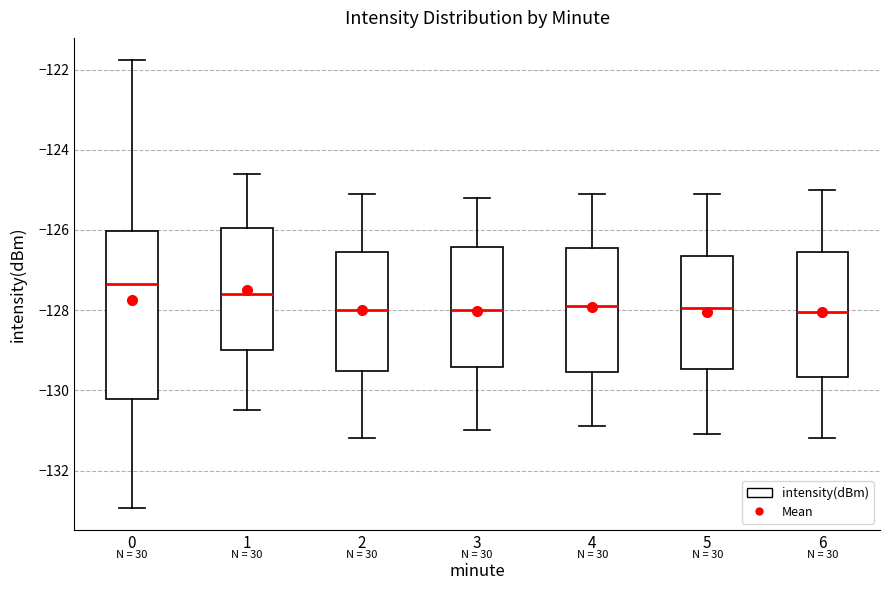

Reading left to right, transcribe this box plot: for each box, give where its median line is, the range the box spans, and where its two whiskers end, as read against the y-axis. The values are not printed on the chart, so give them approximately, as read against the axis.

0: median -127.4, box -130.2 to -126.0, whiskers -133.0 to -121.8
1: median -127.6, box -129.0 to -126.0, whiskers -130.4 to -124.6
2: median -128.0, box -129.6 to -126.6, whiskers -131.2 to -125.0
3: median -128.0, box -129.4 to -126.4, whiskers -131.0 to -125.2
4: median -127.8, box -129.6 to -126.4, whiskers -130.8 to -125.0
5: median -128.0, box -129.4 to -126.6, whiskers -131.0 to -125.0
6: median -128.0, box -129.6 to -126.6, whiskers -131.2 to -125.0